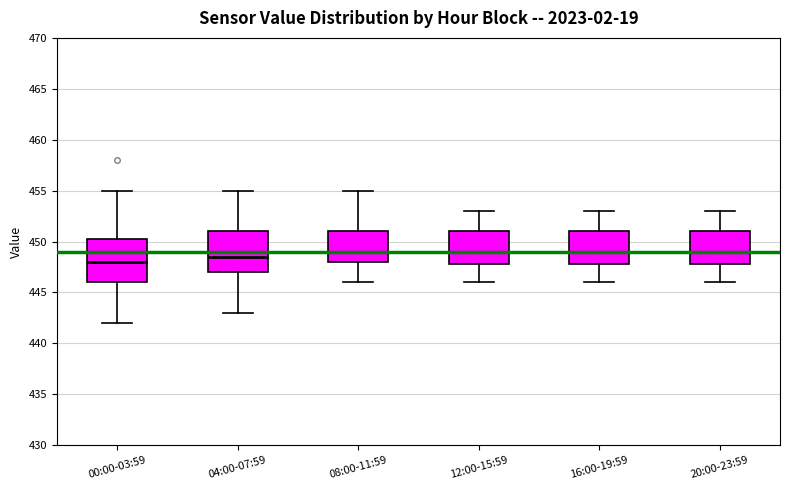

Reading left to right, read every box against the y-axis: the position of its median line, the range the box covers, and the ends of its whiskers. The values are not printed on the chart, so give them approximately, as read against the axis.

00:00-03:59: median 448.0, box 446.0 to 450.5, whiskers 442.0 to 455.0
04:00-07:59: median 448.5, box 447.0 to 451.0, whiskers 443.0 to 455.0
08:00-11:59: median 449.0, box 448.0 to 451.0, whiskers 446.0 to 455.0
12:00-15:59: median 449.0, box 448.0 to 451.0, whiskers 446.0 to 453.0
16:00-19:59: median 449.0, box 448.0 to 451.0, whiskers 446.0 to 453.0
20:00-23:59: median 449.0, box 448.0 to 451.0, whiskers 446.0 to 453.0